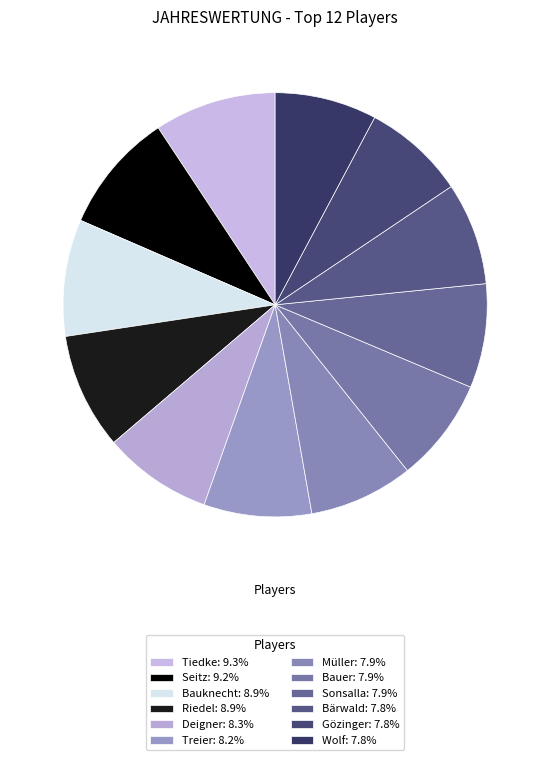

Does Treier account for over 50% of the chart?

No